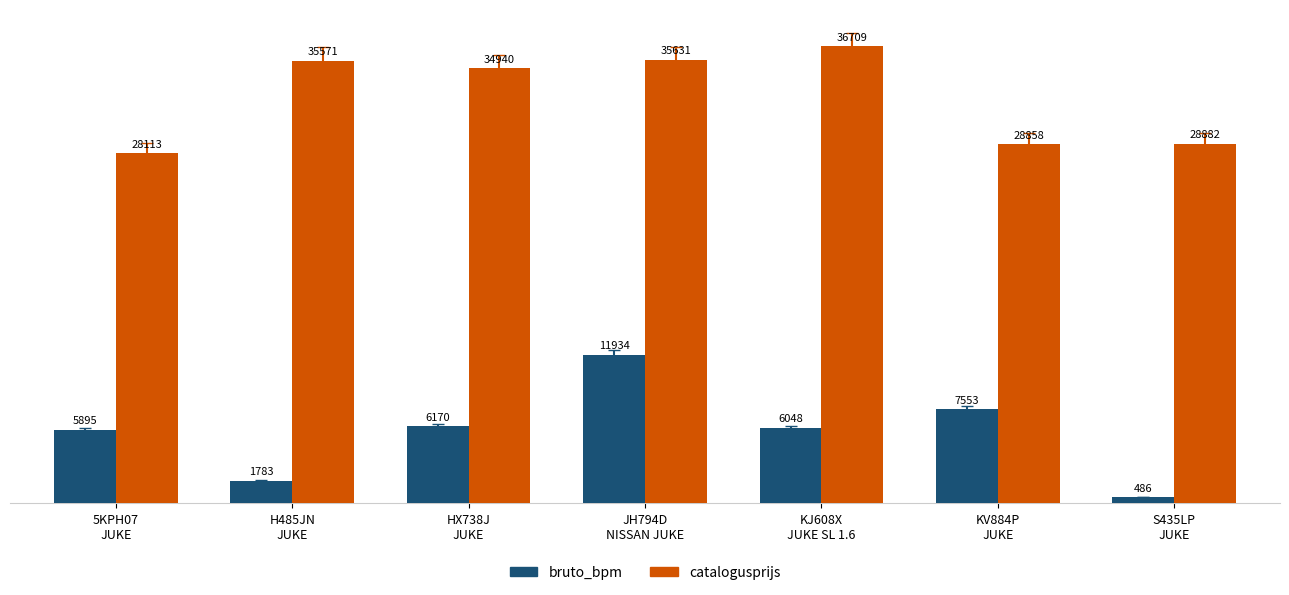

Are the bars horizontal?

No